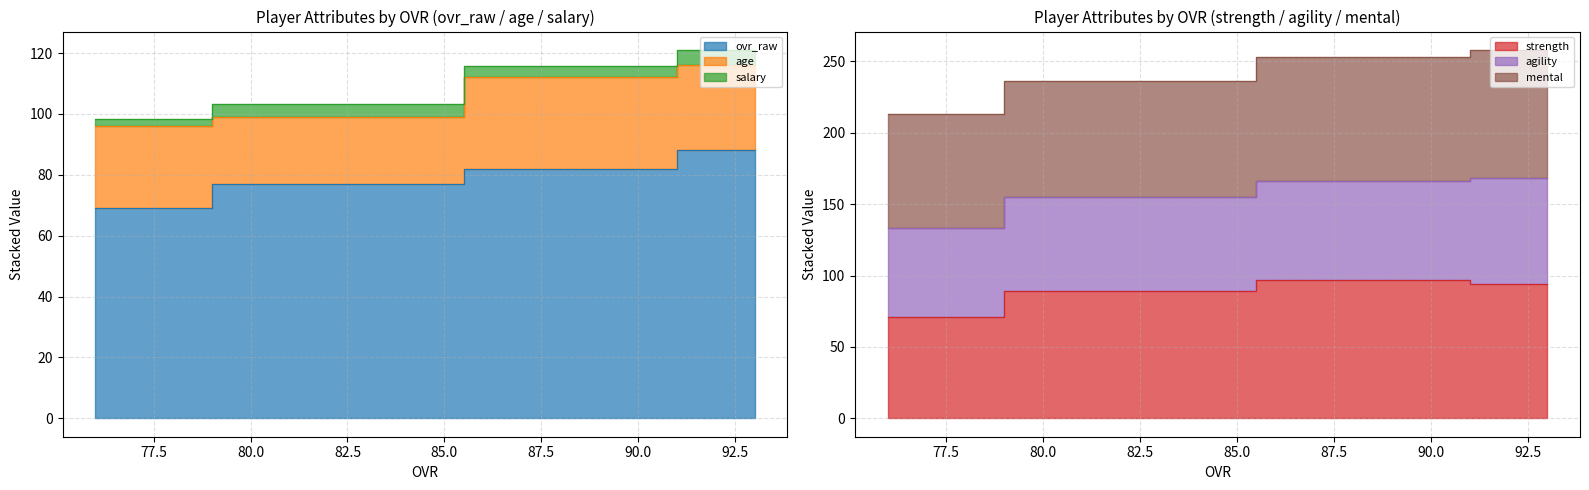

True or false: ovr_raw has a value of 77 at 82.

True